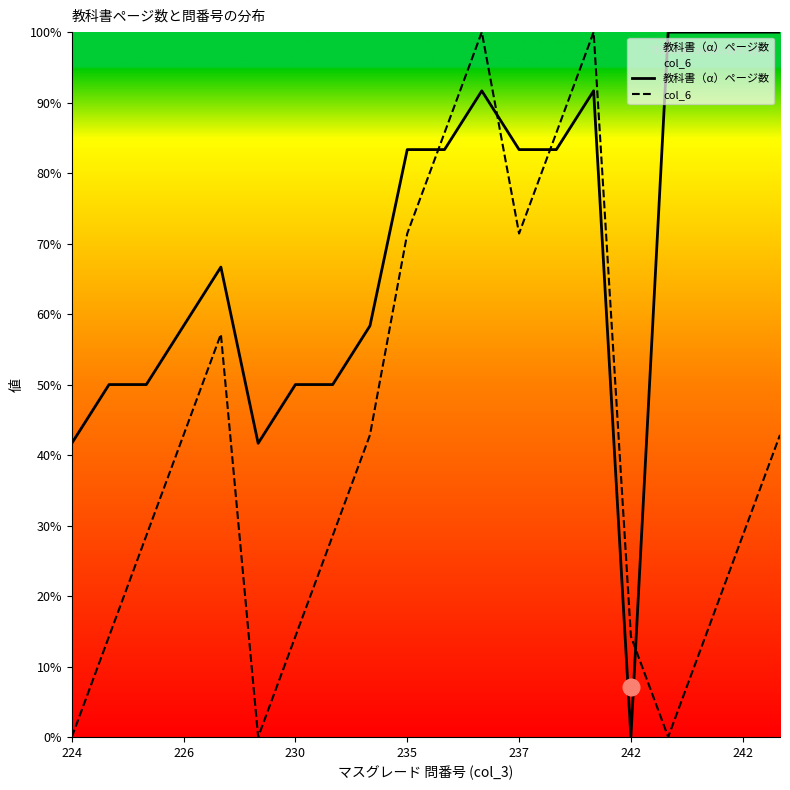

How many lines are shown in the chart?

2